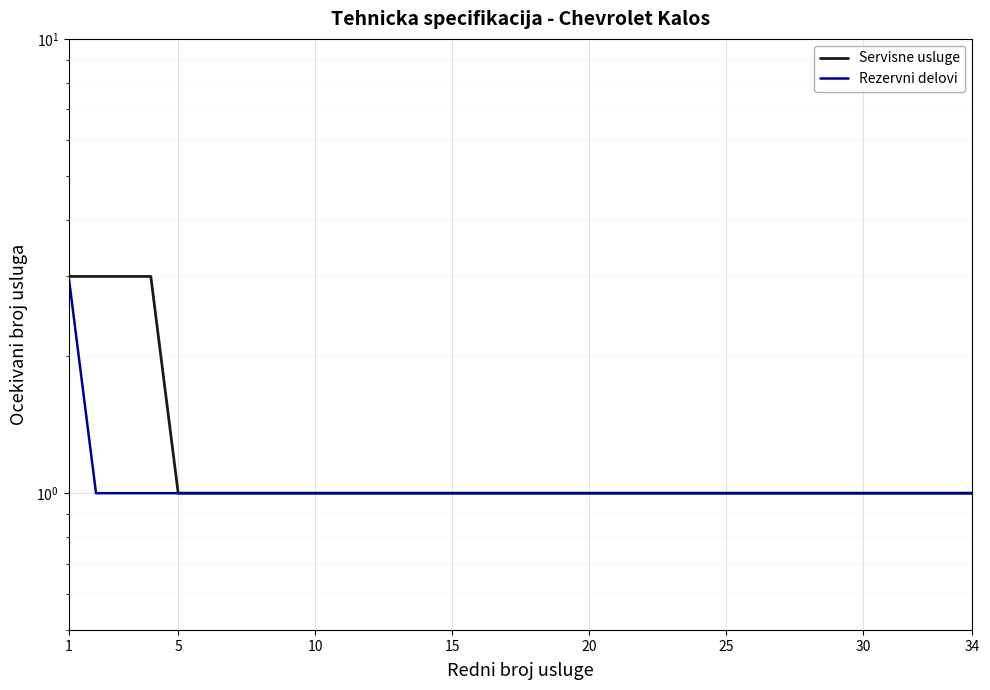

The value of Servisne usluge at 10 is 1. True or false?

False